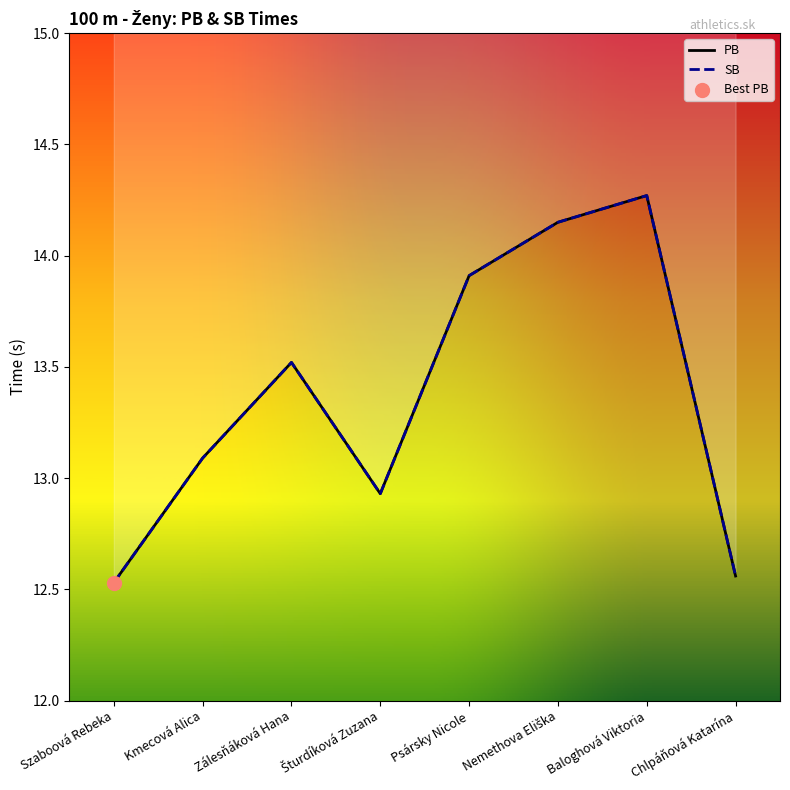

Which series has the largest total across all categories?

PB